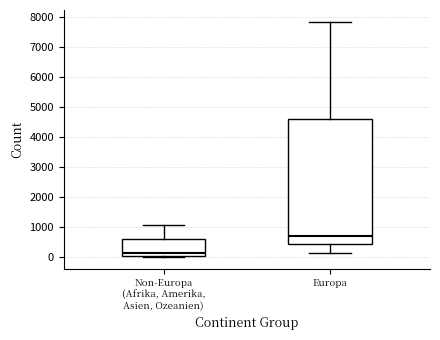

Which box's median line is the lowest?

Non-Europa (Afrika, Amerika, Asien, Ozeanien)